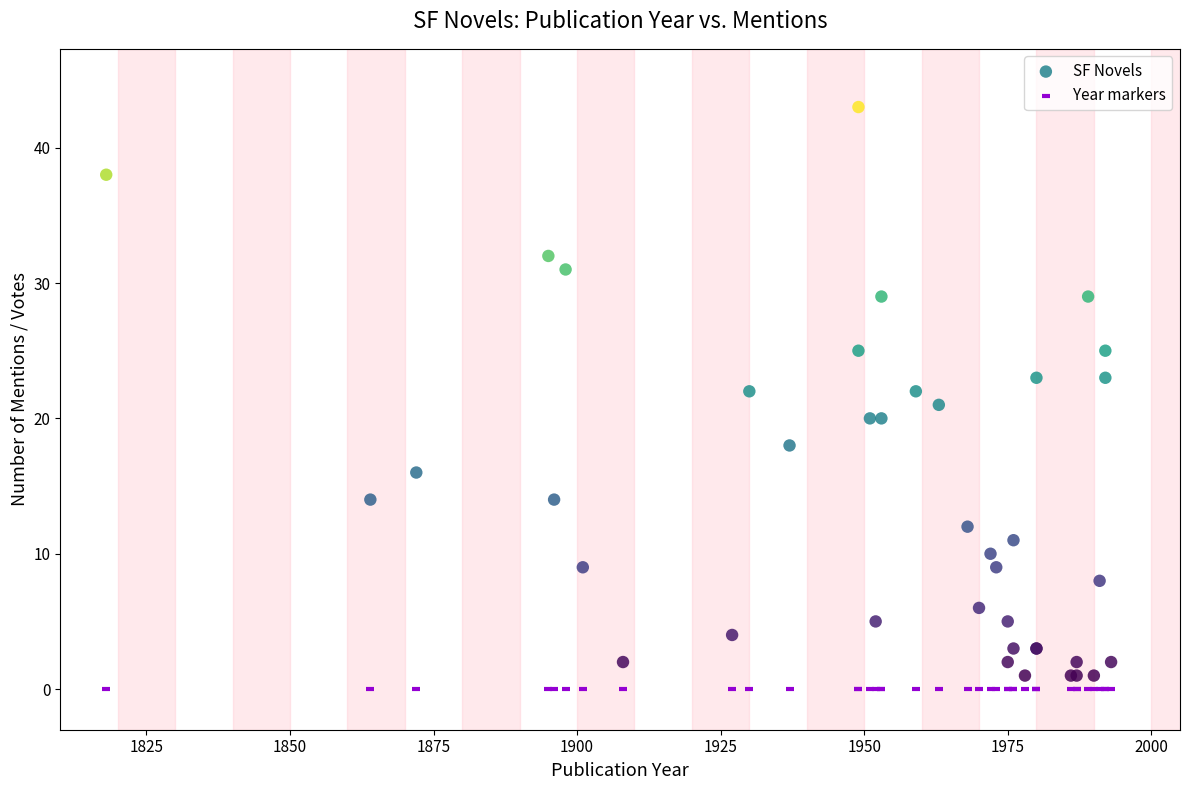

What are all the series names shown in the legend?

SF Novels, Year markers